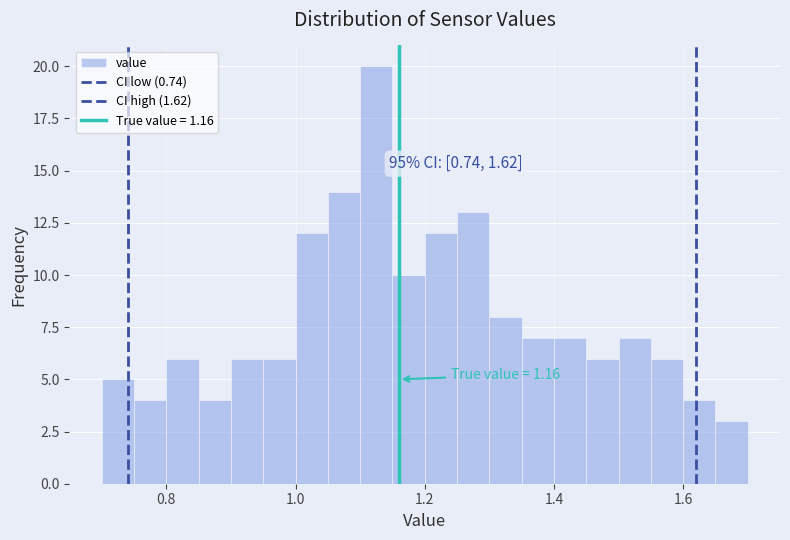

Read against the x-axis, roughly where is the centre of the tallest bar?

1.12